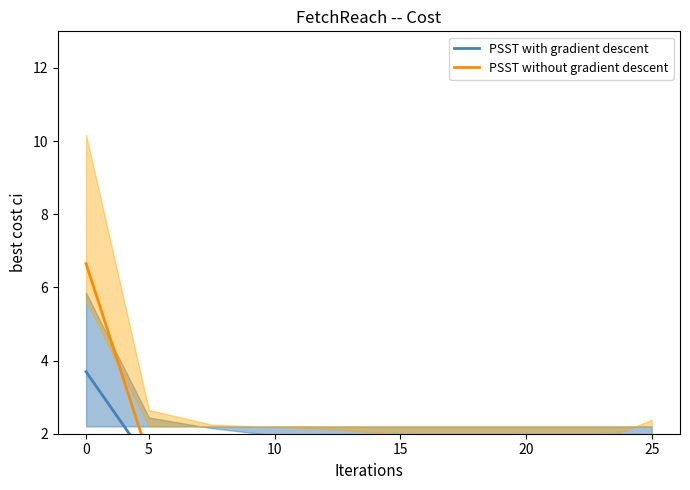

Which series has the widest spread of values?

PSST without gradient descent